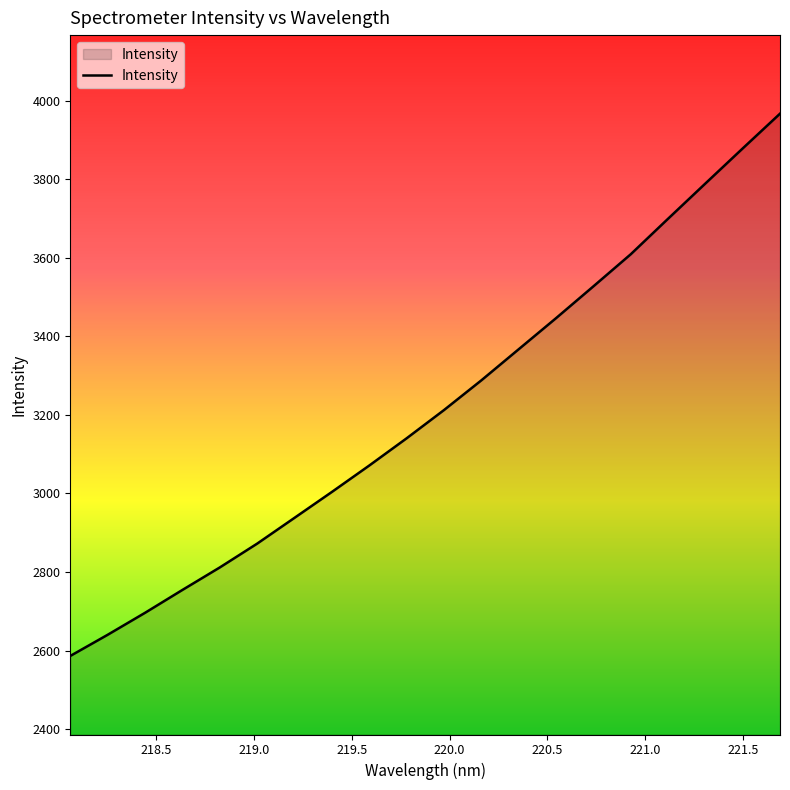

What is the average value?

3214.9